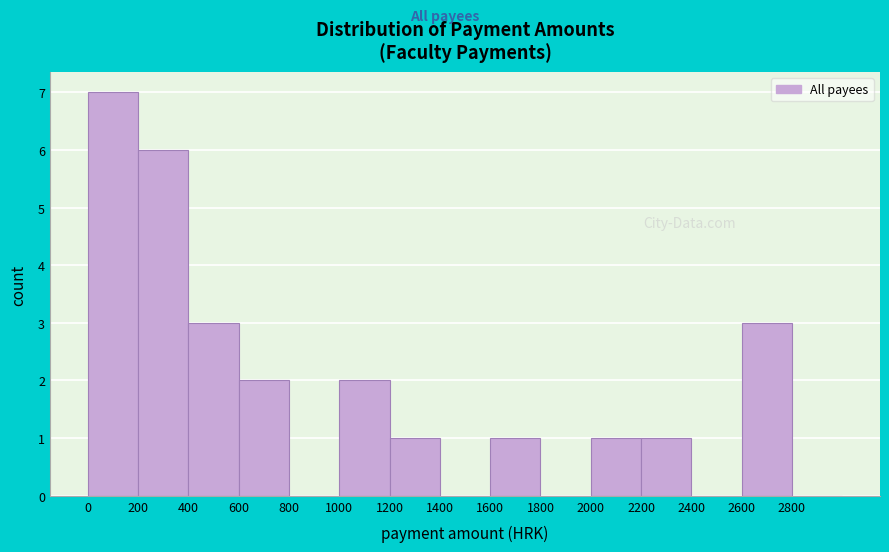

What is the height of the bar covering 1000 to 1200 on the x-axis? The values are not printed on the chart, so give them approximately, as read against the axis.

2